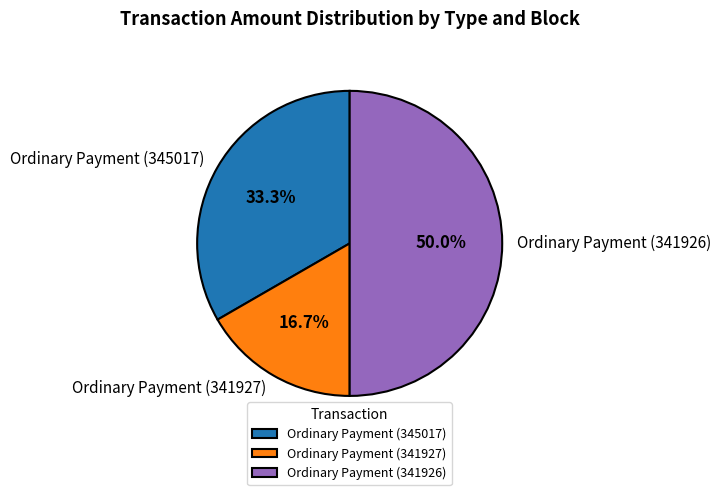

Does Ordinary Payment (341927) account for over 50% of the chart?

No